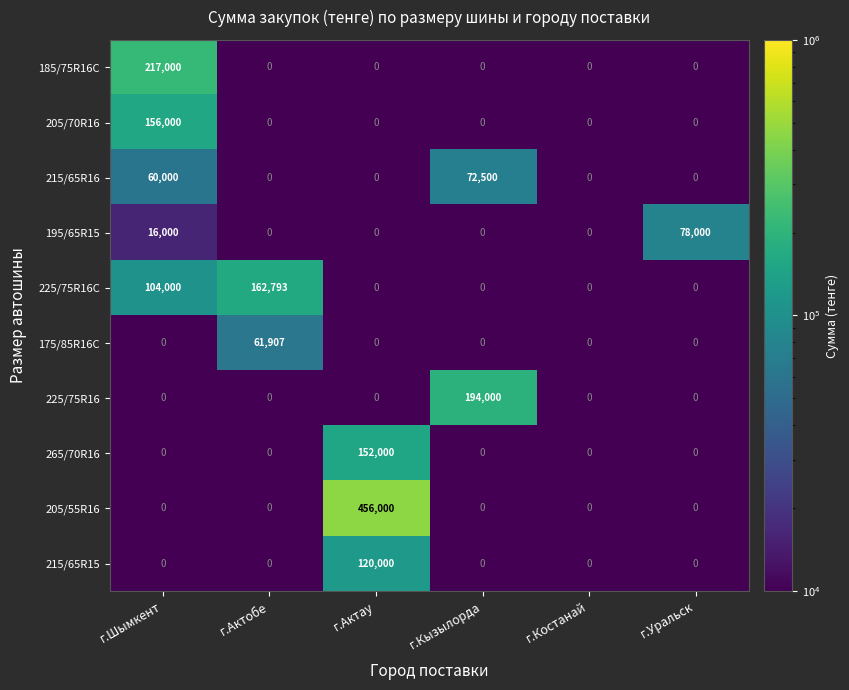

The value of 205/55R16 at г.Шымкент is 157065. True or false?

False